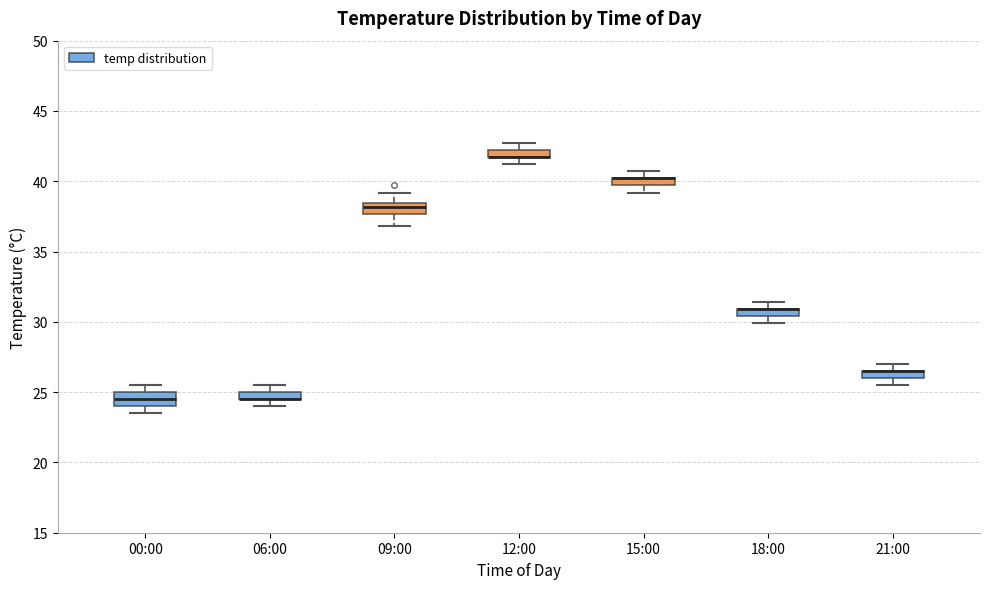

Where is the upper edge of the box for 15:00 on the y-axis? The values are not printed on the chart, so give them approximately, as read against the axis.

40.0